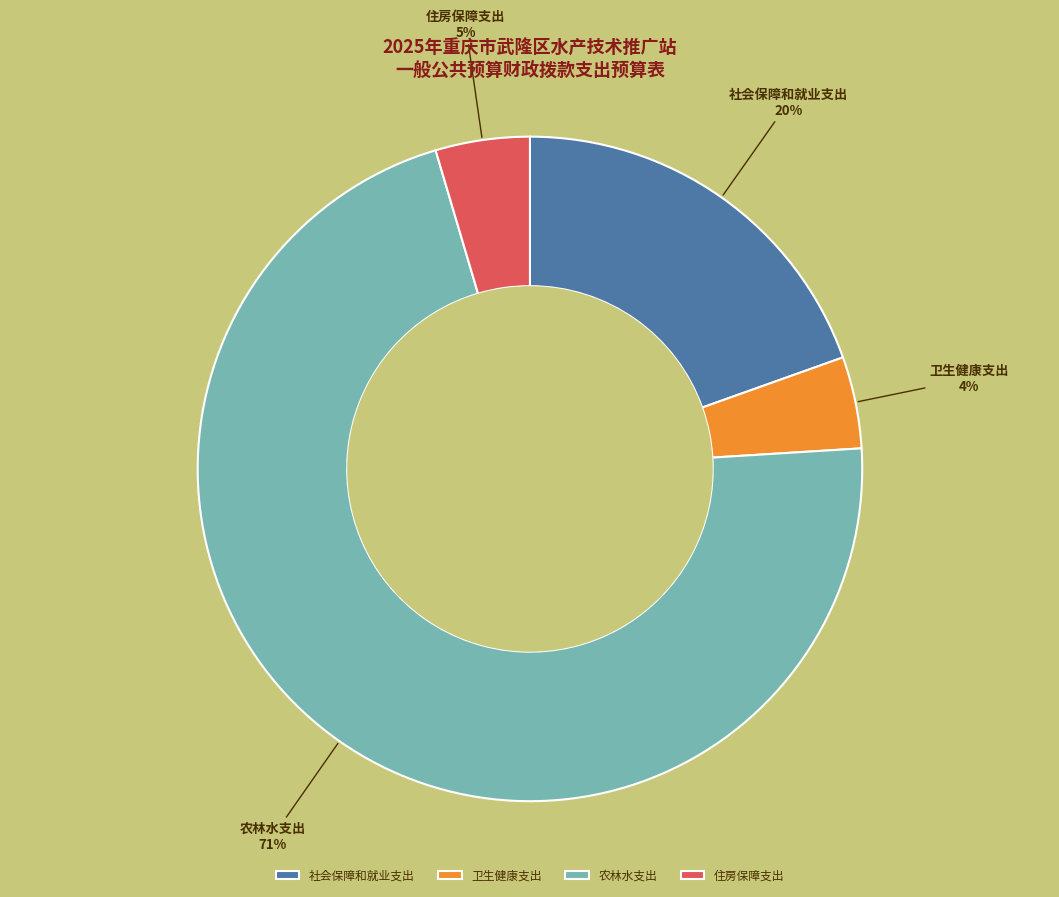

How many slices are in this pie chart?

4